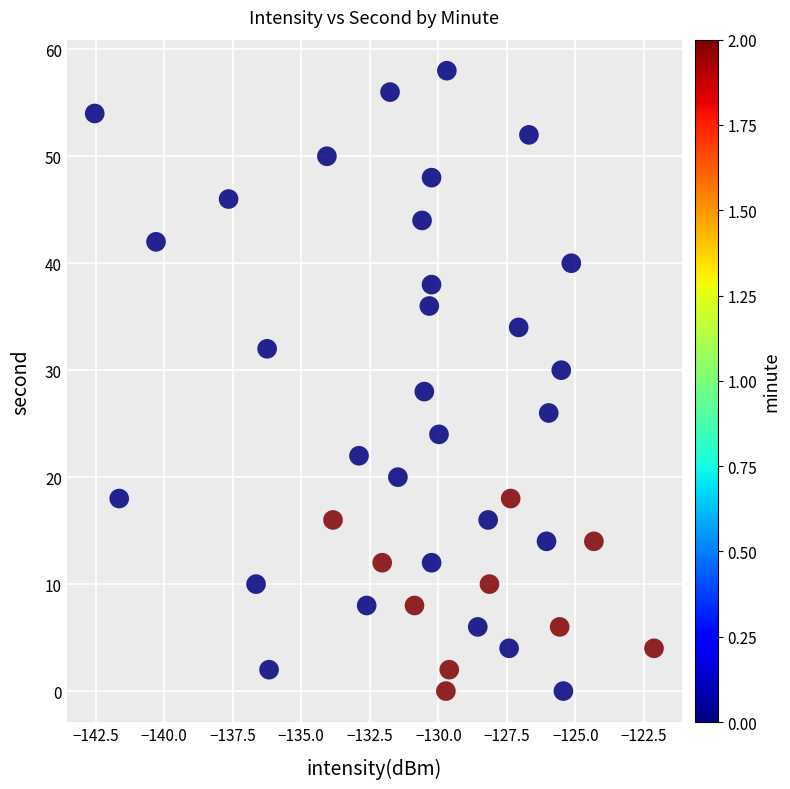

What is the range of Y values (max minus min)?

58